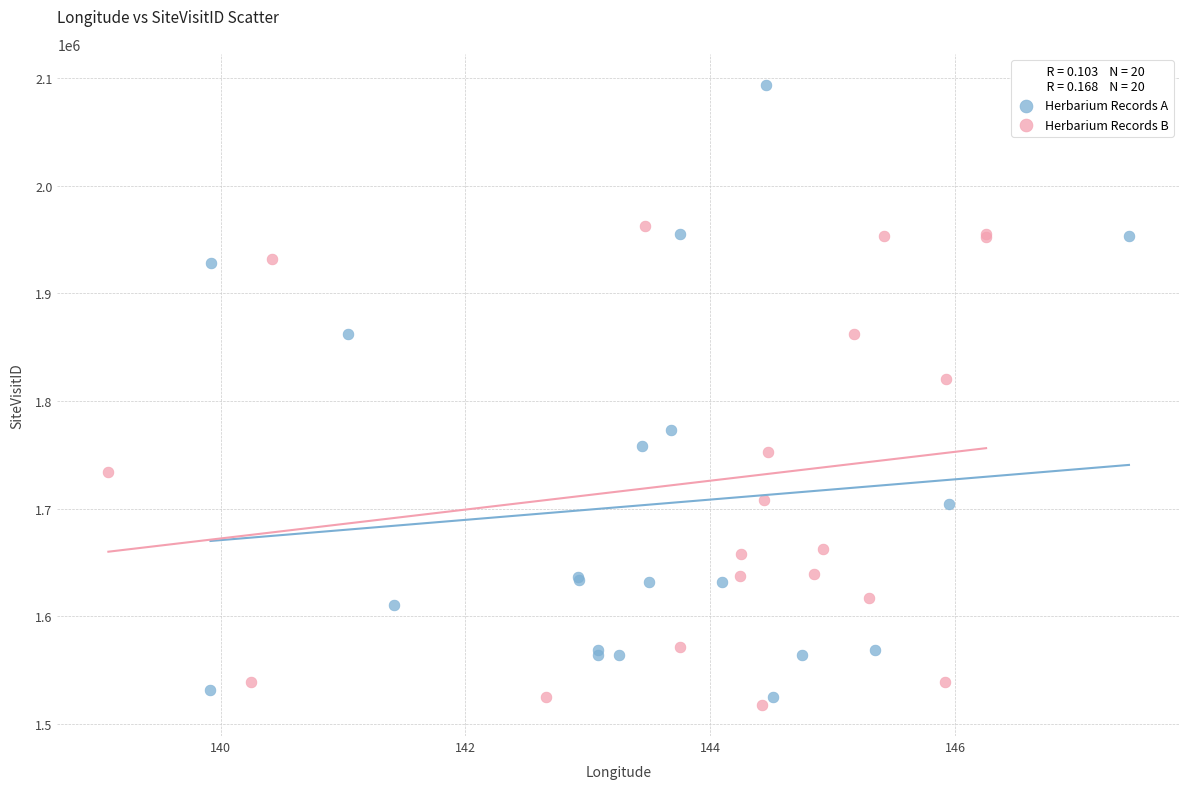

Which series has the largest Y range (max minus min)?

Herbarium Records A